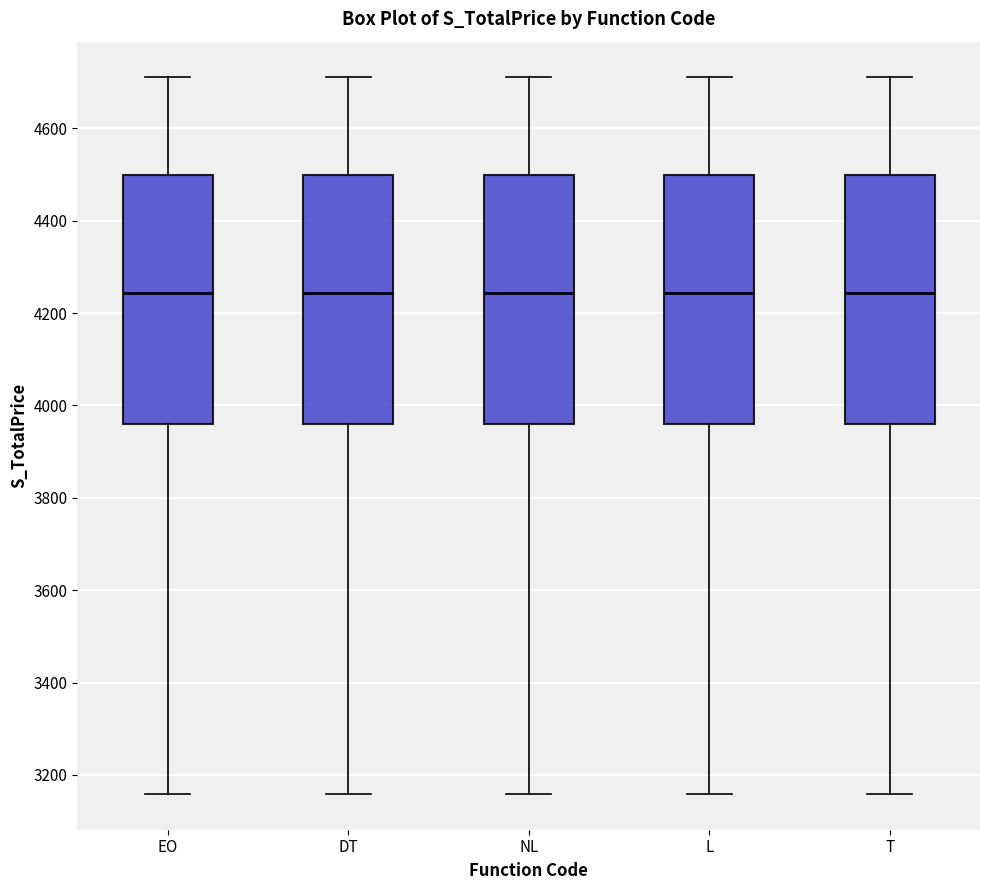

Reading left to right, transcribe this box plot: for each box, give where its median line is, the range the box spans, and where its two whiskers end, as read against the y-axis. The values are not printed on the chart, so give them approximately, as read against the axis.

EO: median 4240, box 3960 to 4500, whiskers 3160 to 4720
DT: median 4240, box 3960 to 4500, whiskers 3160 to 4720
NL: median 4240, box 3960 to 4500, whiskers 3160 to 4720
L: median 4240, box 3960 to 4500, whiskers 3160 to 4720
T: median 4240, box 3960 to 4500, whiskers 3160 to 4720